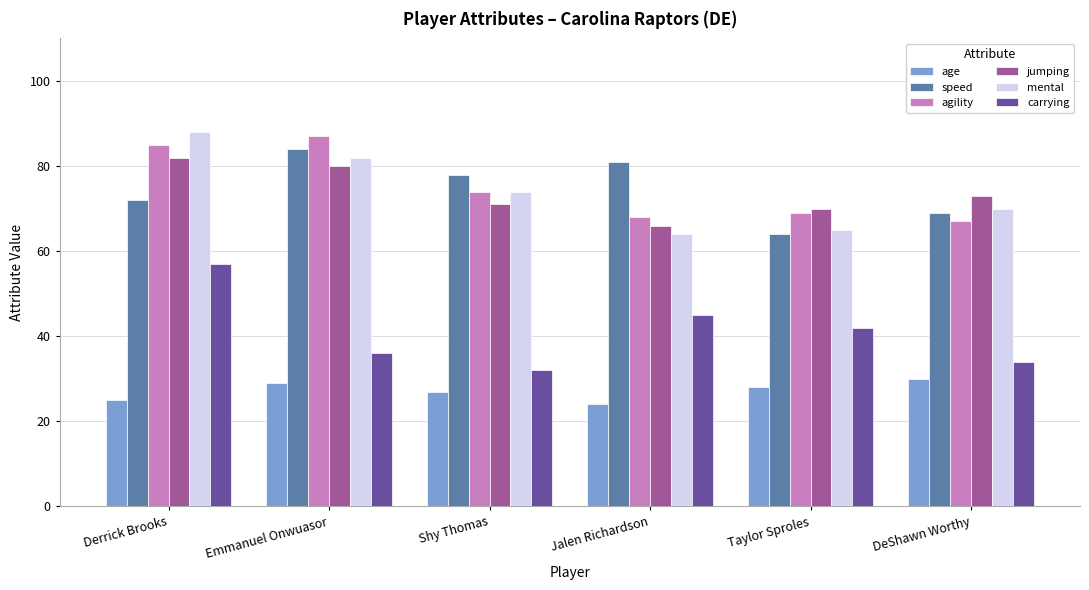

What is the lowest value of the jumping series?

66